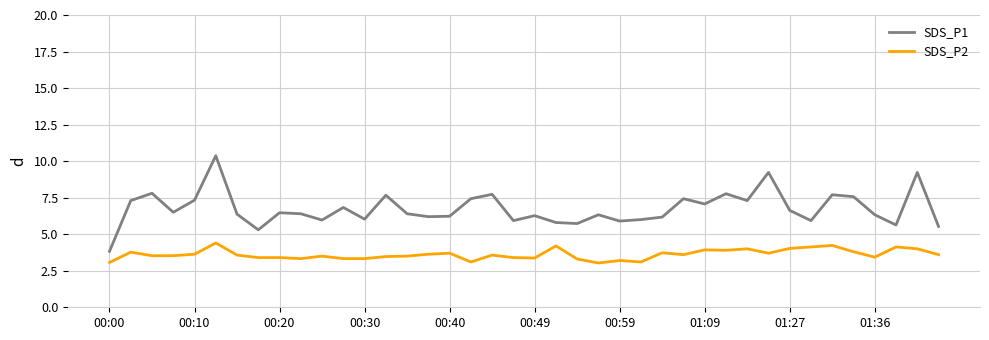

True or false: SDS_P1 and SDS_P2 cross at least once.

False